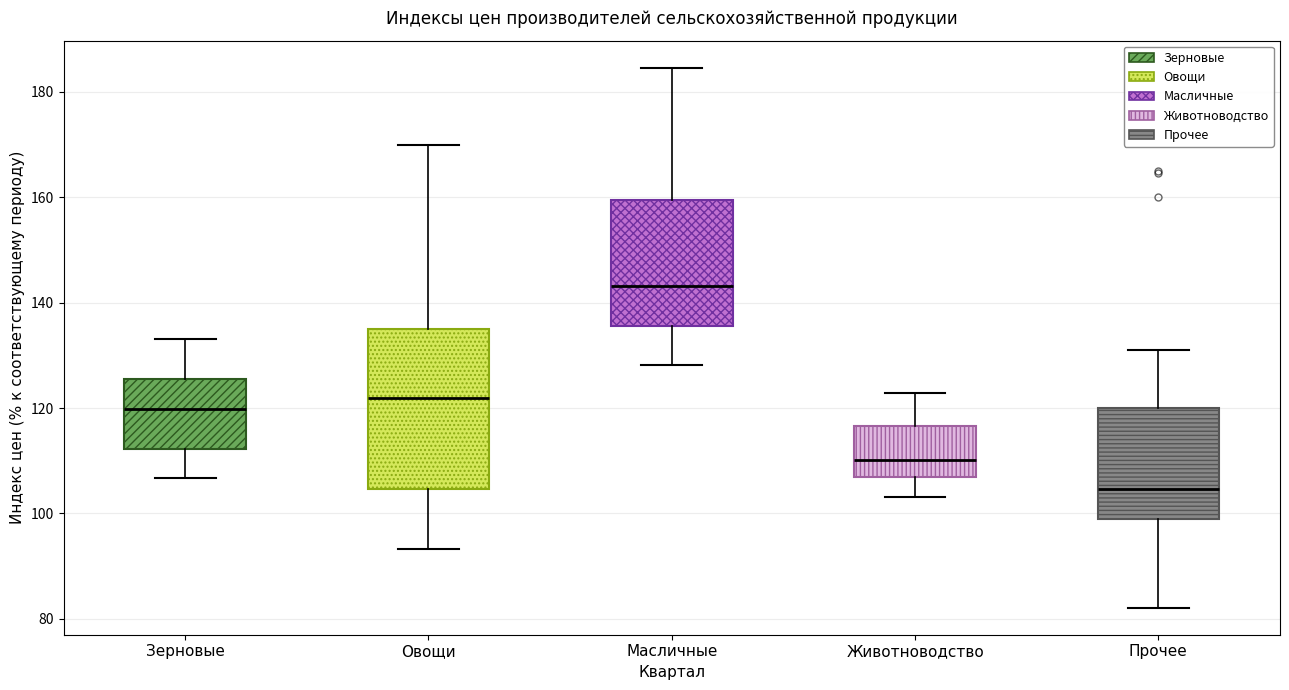

Where does the upper whisker of the box for Зерновые end on the y-axis? The values are not printed on the chart, so give them approximately, as read against the axis.

134